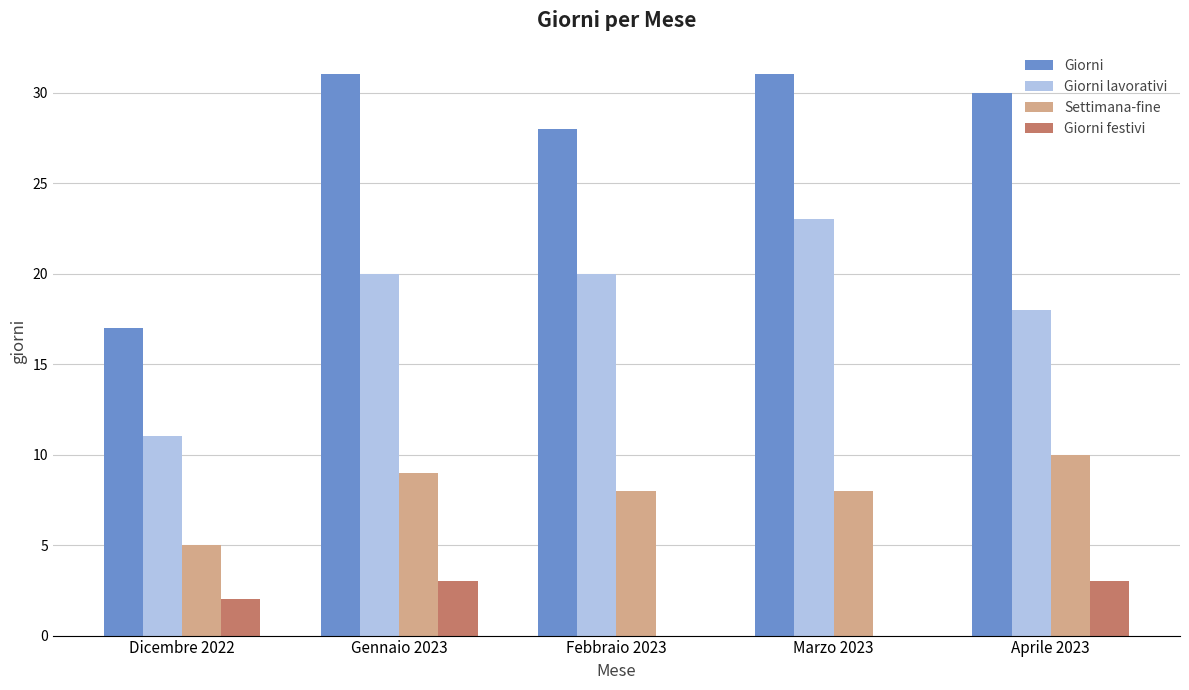

Read the Giorni value at Gennaio 2023, to the nearest 5.

30